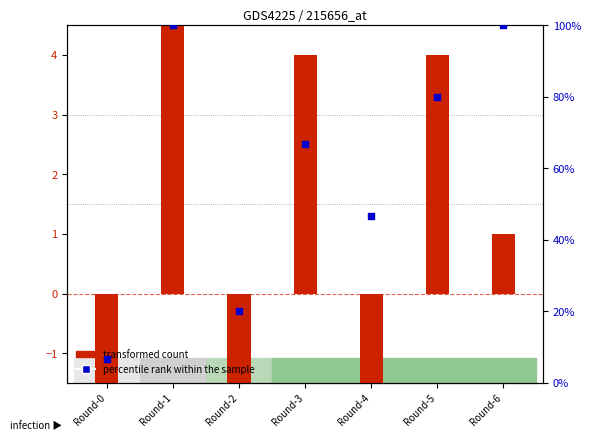

Which series has the largest Y range (max minus min)?

percentile rank within the sample